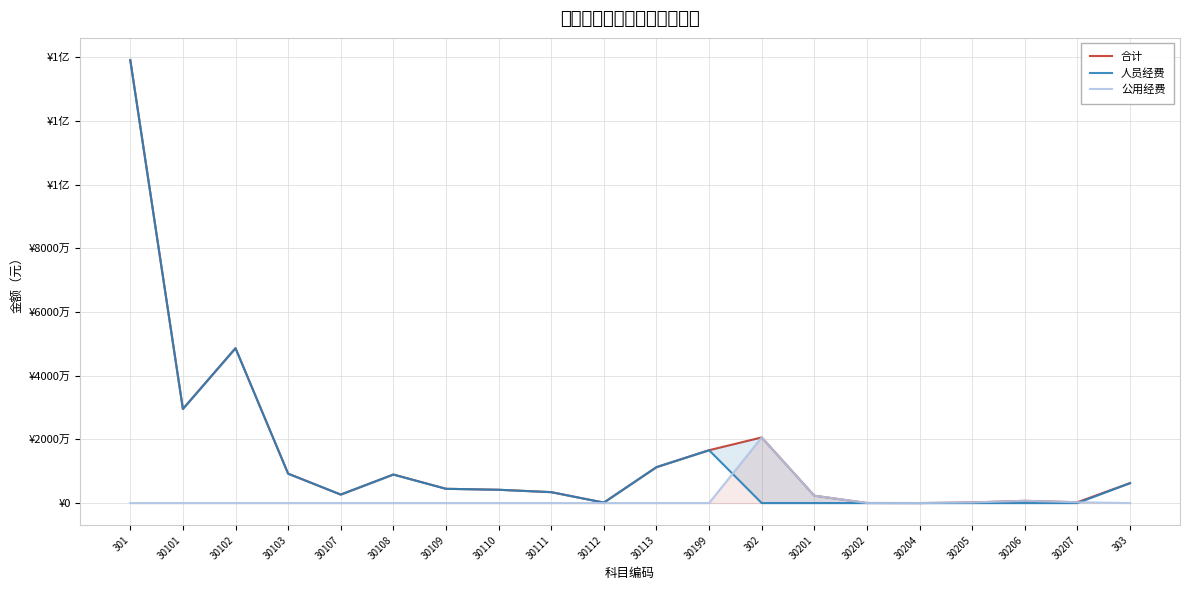

Is it true that 公用经费 equals 0.0 at 30110?

True